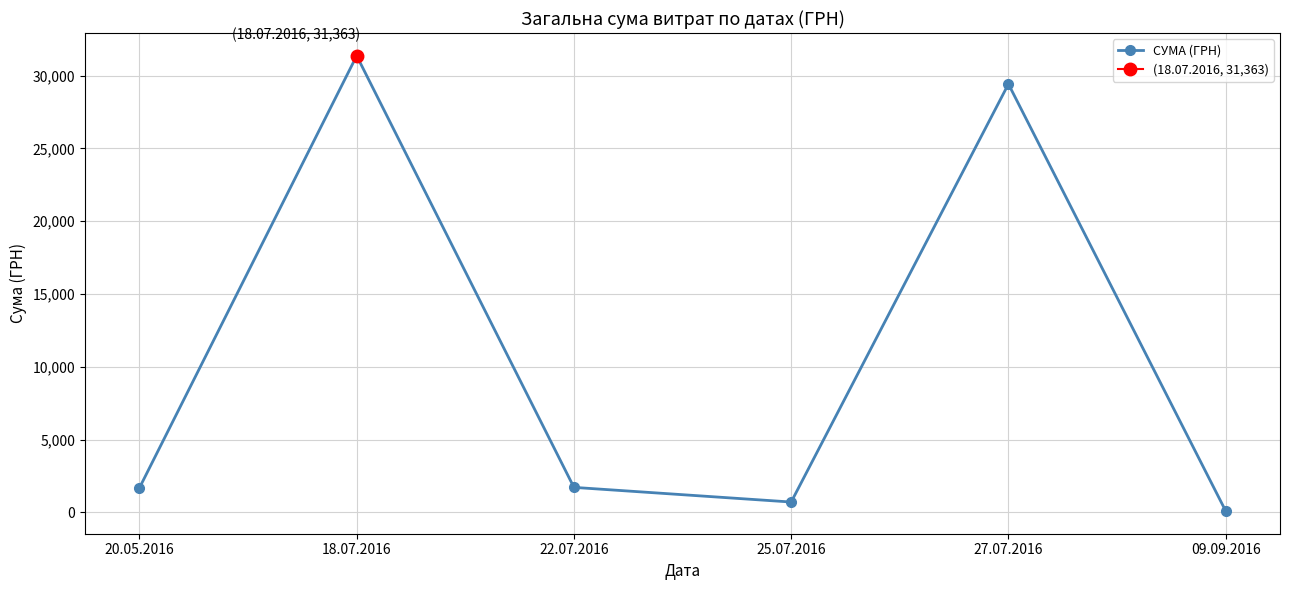

List the labels in order of value, largest first.

18.07.2016, 27.07.2016, 22.07.2016, 20.05.2016, 25.07.2016, 09.09.2016